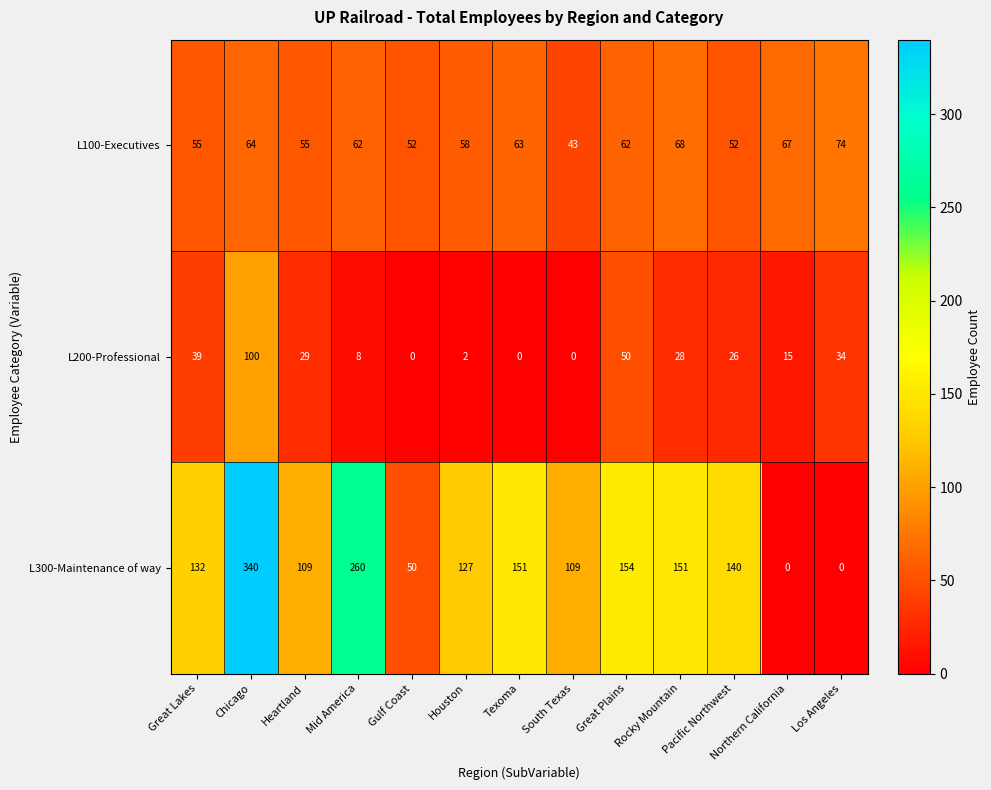

Count the number of categories in the chart.

13